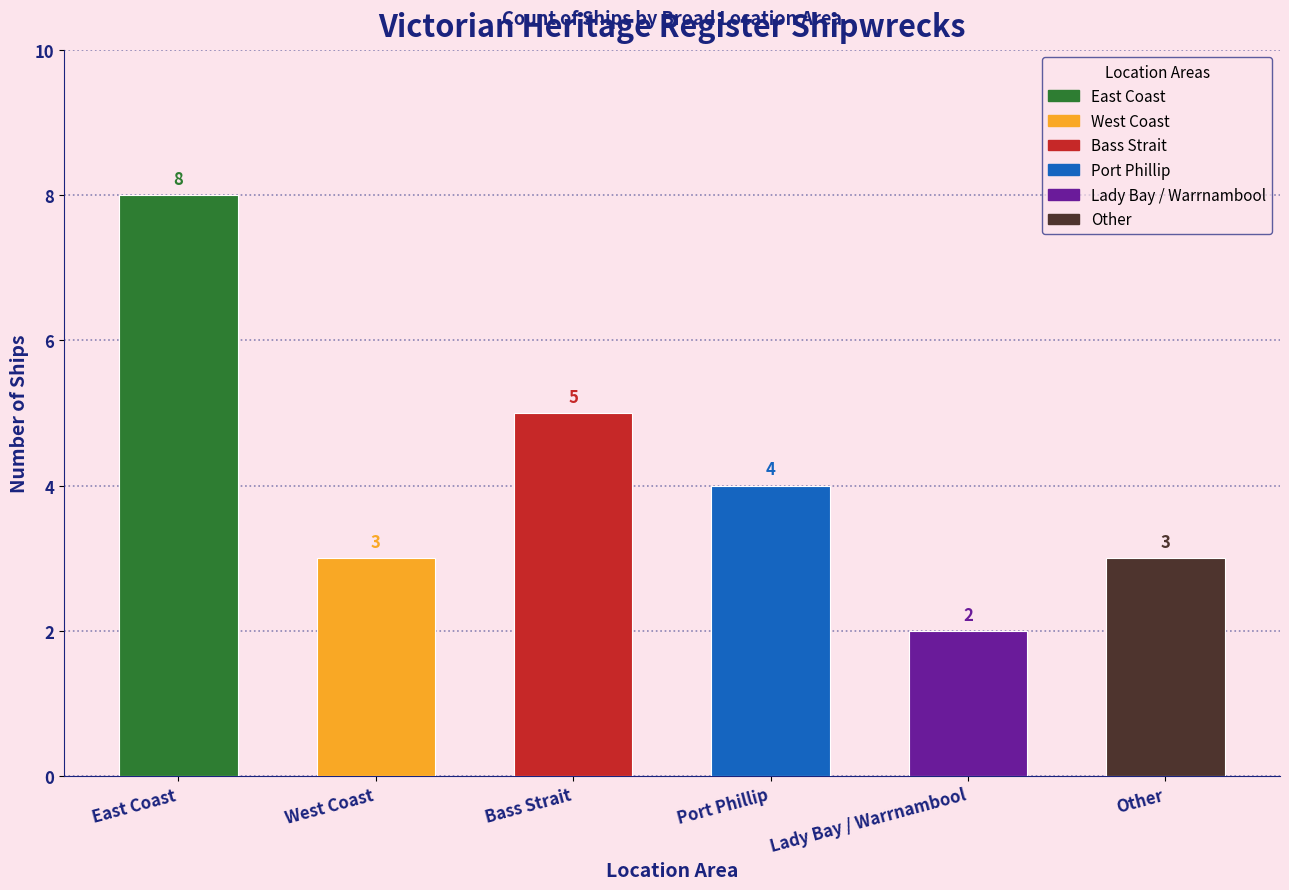

Reading right to left, transcribe all the data shown in this chart.

Other=3	Lady Bay / Warrnambool=2	Port Phillip=4	Bass Strait=5	West Coast=3	East Coast=8